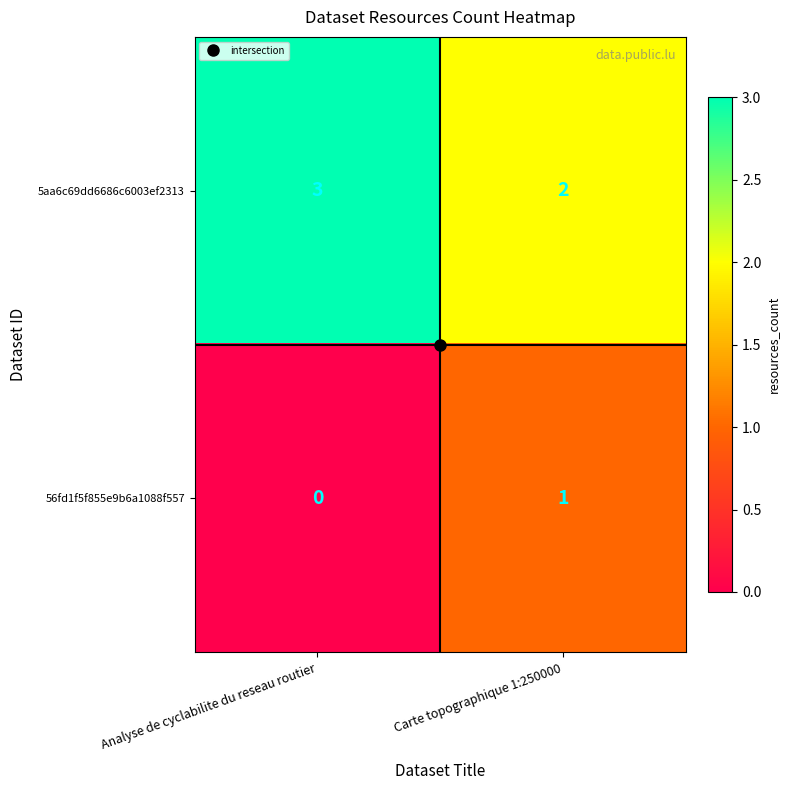

What is the total value across all series at Analyse de cyclabilite du reseau routier?

3